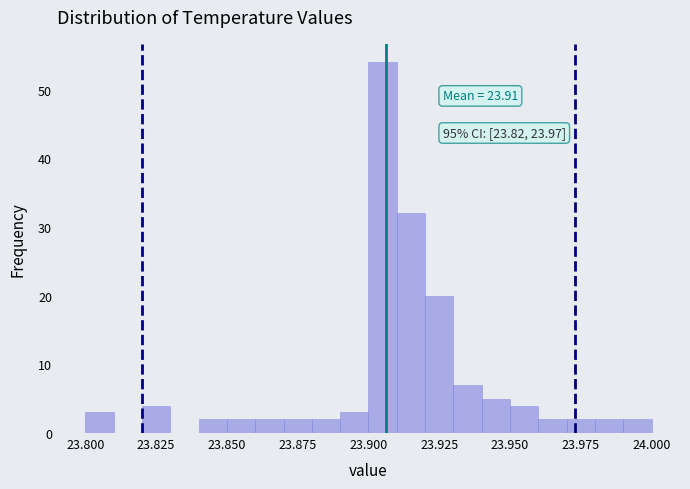

Read against the x-axis, roughly where is the centre of the tallest bar?

23.905